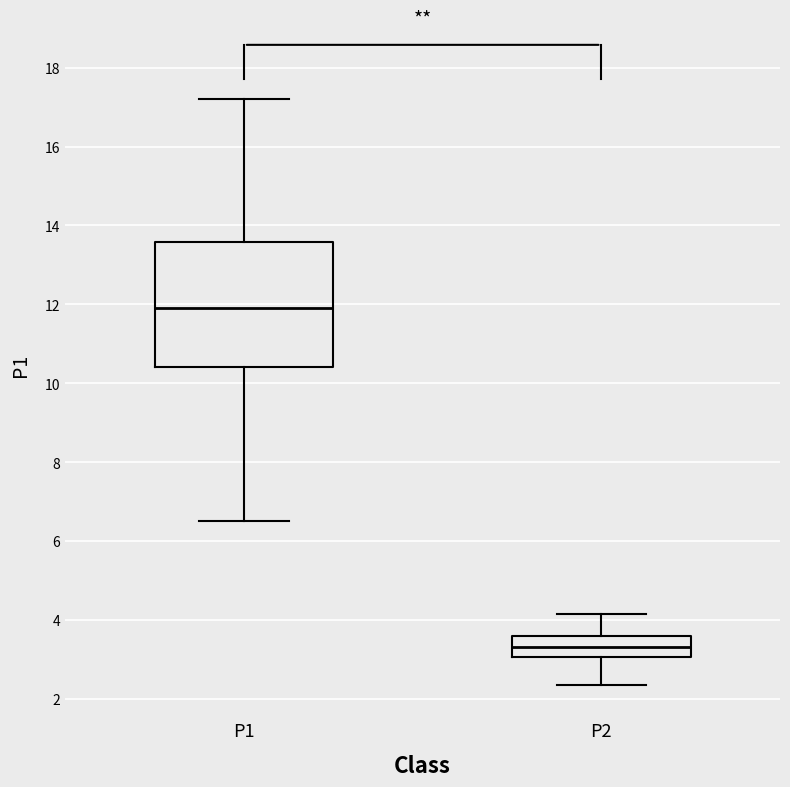

Comparing the boxes themselves (not the whiskers), which one is the tallest?

P1